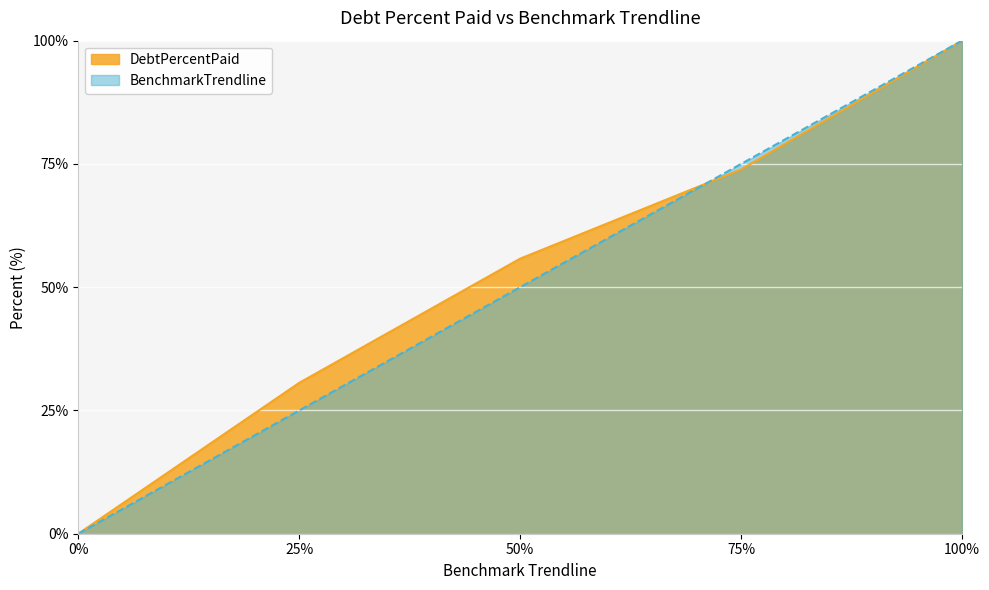

Does the chart display data point markers on the line(s)?

No